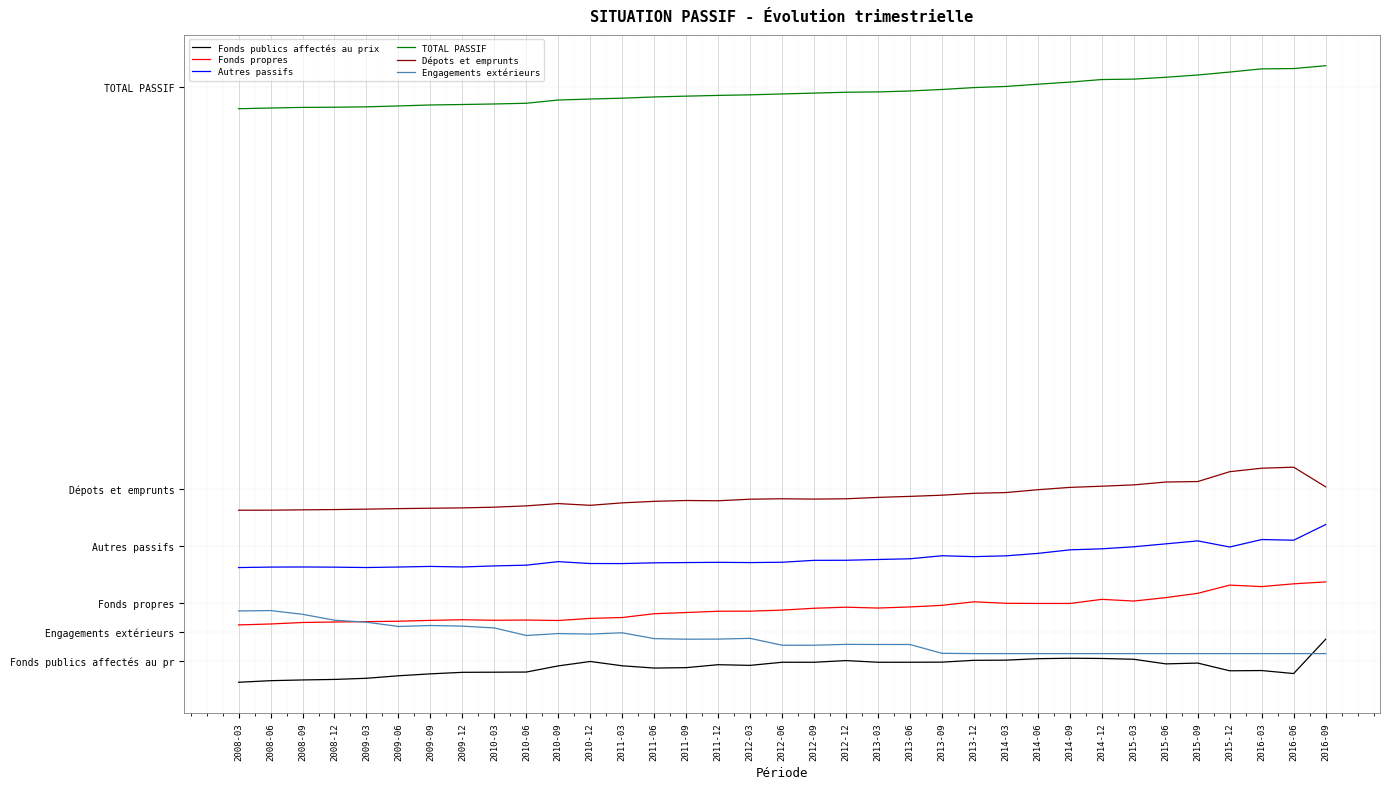

Is the value of TOTAL PASSIF at 2015-09 greater than the value of Dépots et emprunts at 2013-09?

Yes